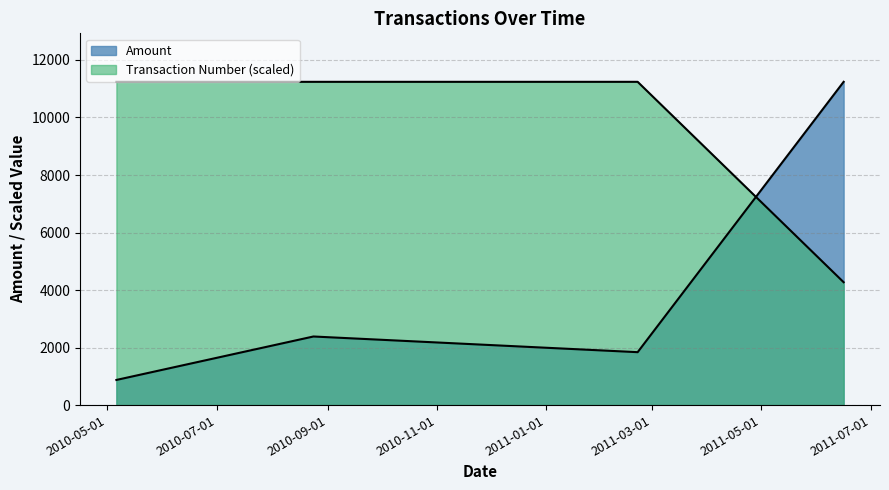

How many interior local peaks does the Amount series have?

1